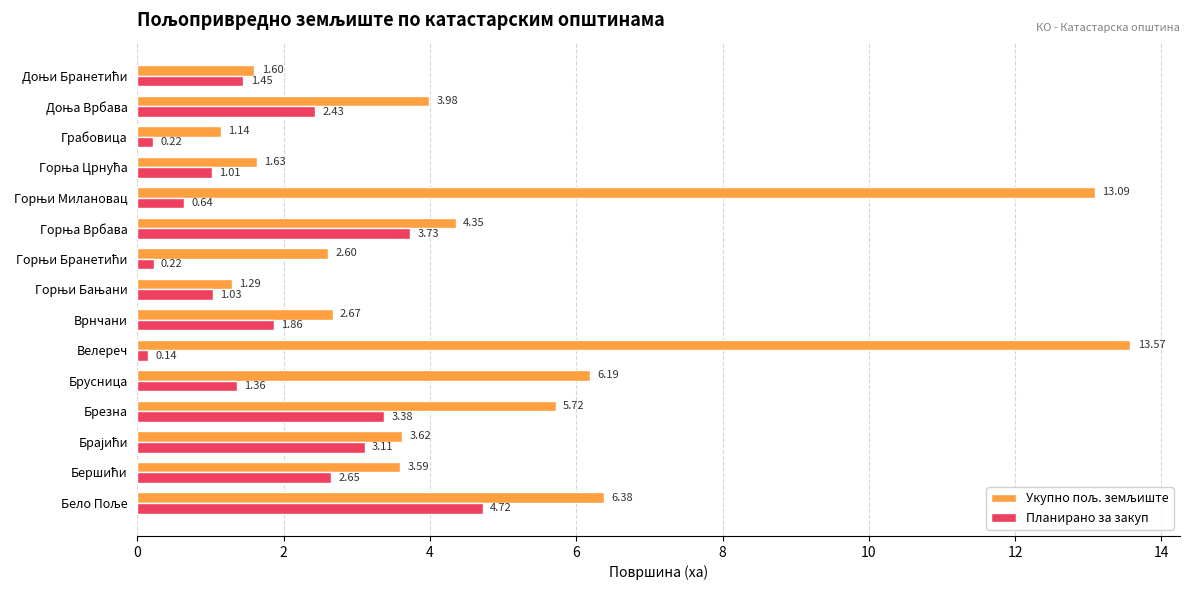

At which category does the chart reach its peak across all series?

Велереч